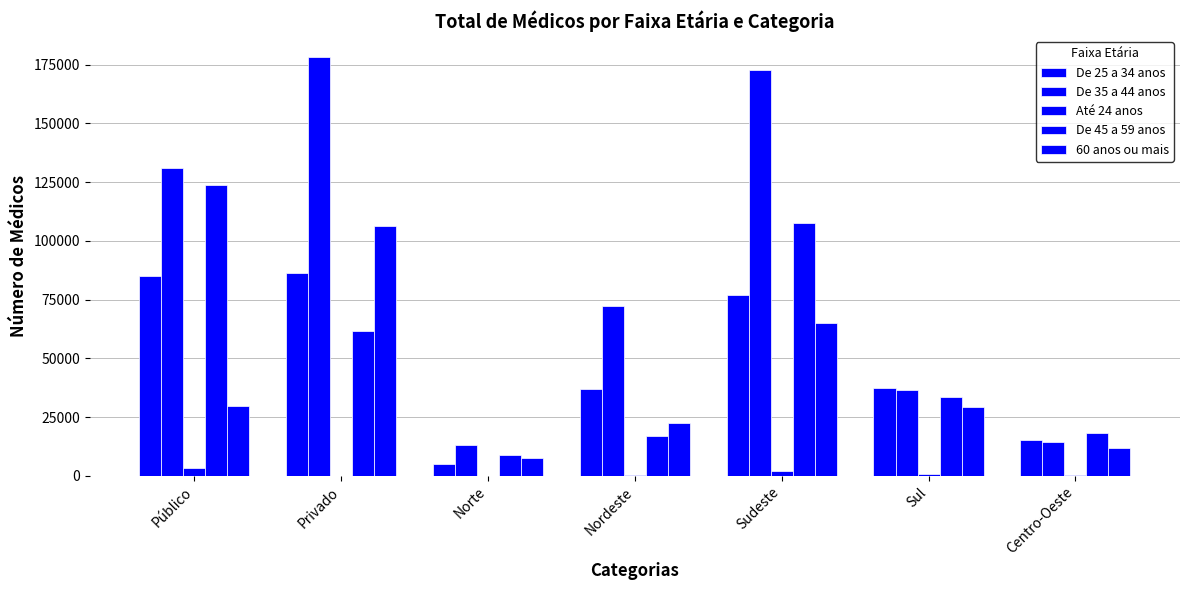

How many distinct data groups are displayed?

5